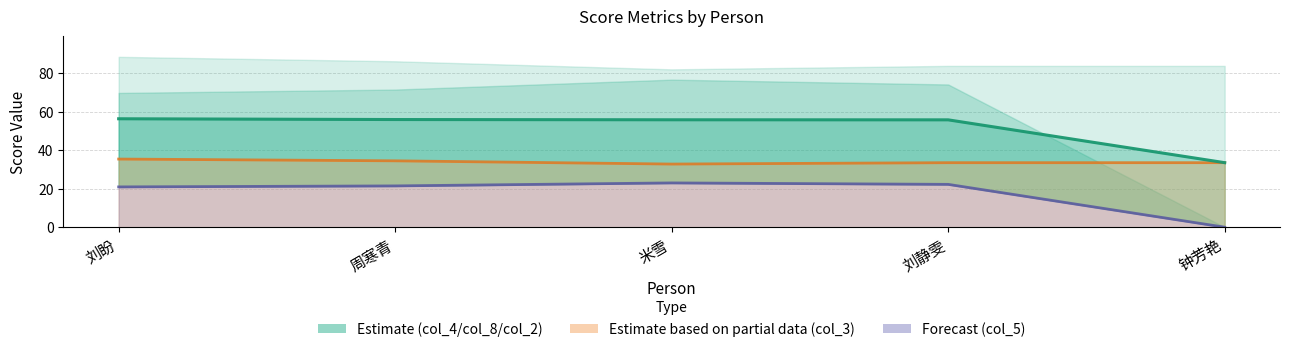

What position from the left is 刘盼?

1